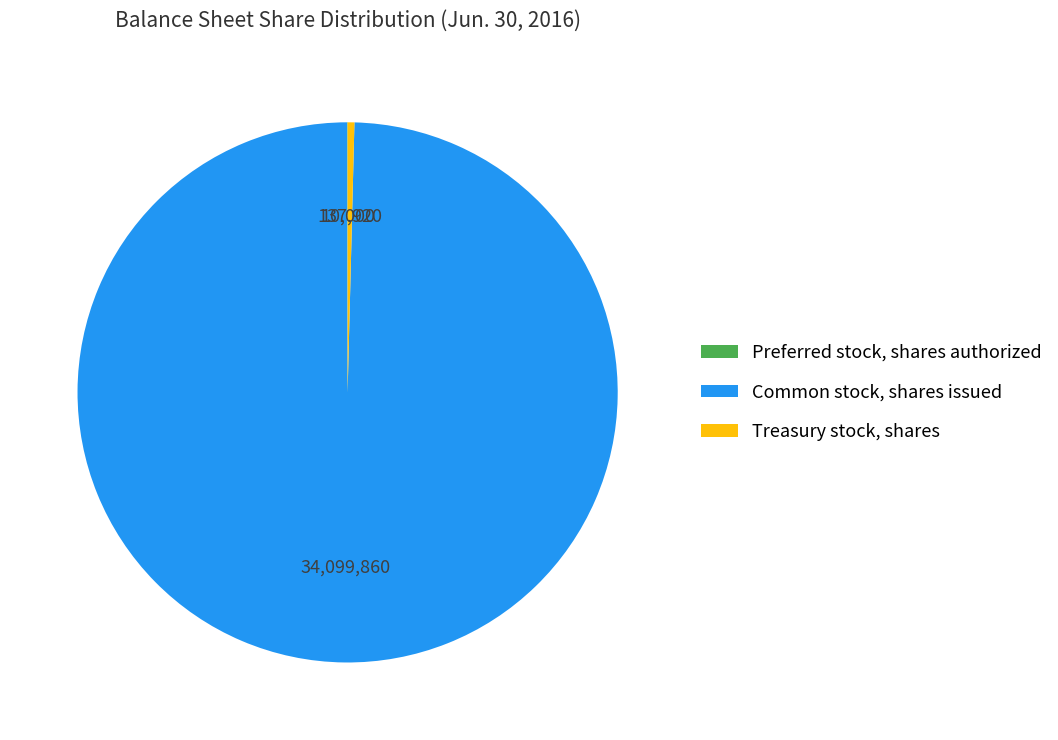

What is the majority slice?

Common stock, shares issued